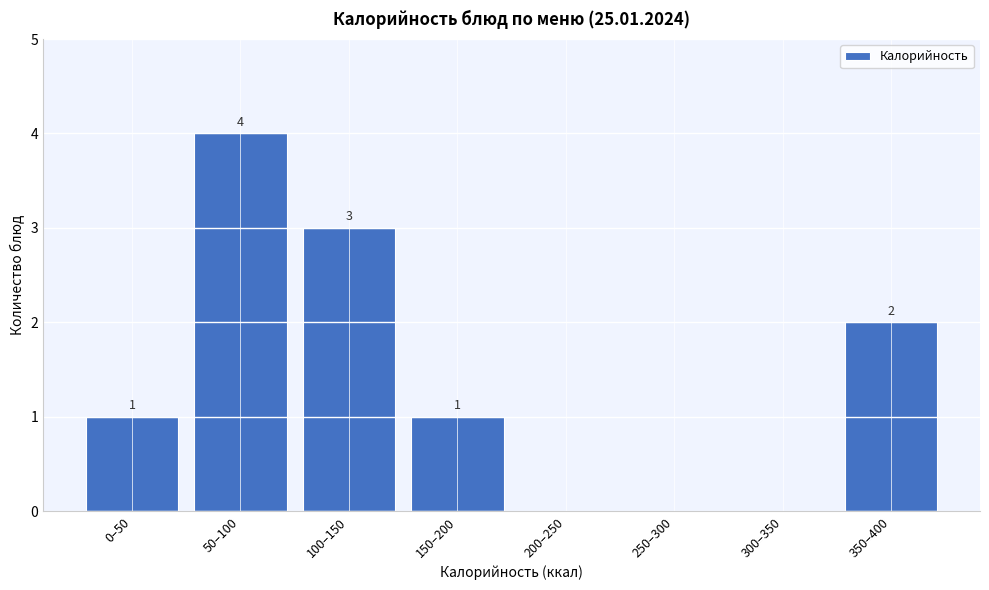

Reading left to right, list all the values displayed in this chart.

0–50=1	50–100=4	100–150=3	150–200=1	200–250=0	250–300=0	300–350=0	350–400=2